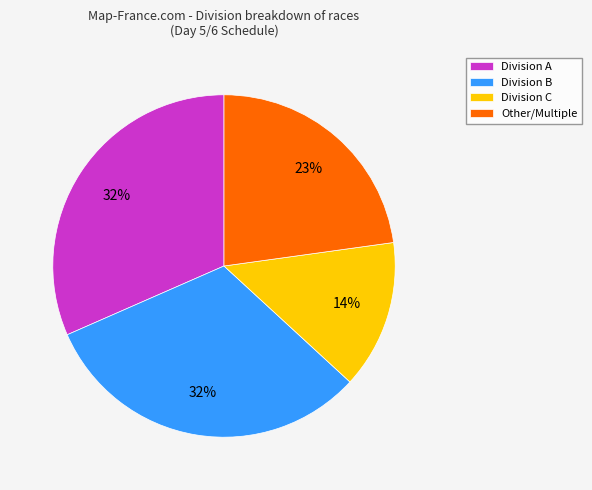

True or false: Other/Multiple accounts for 35% of the total.

False